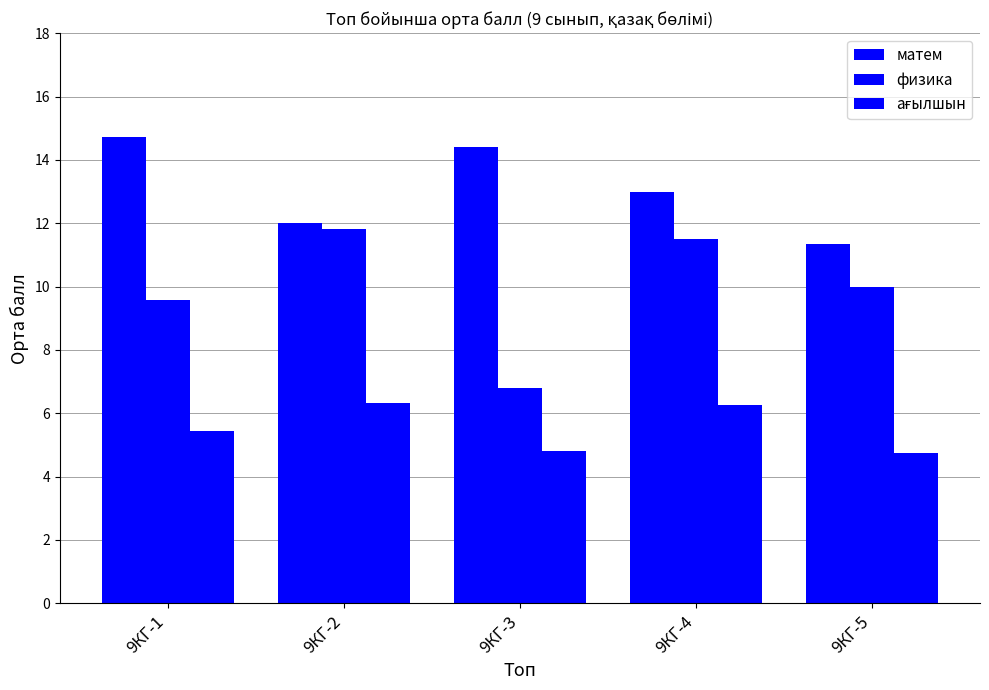

Does the chart contain any negative values?

No